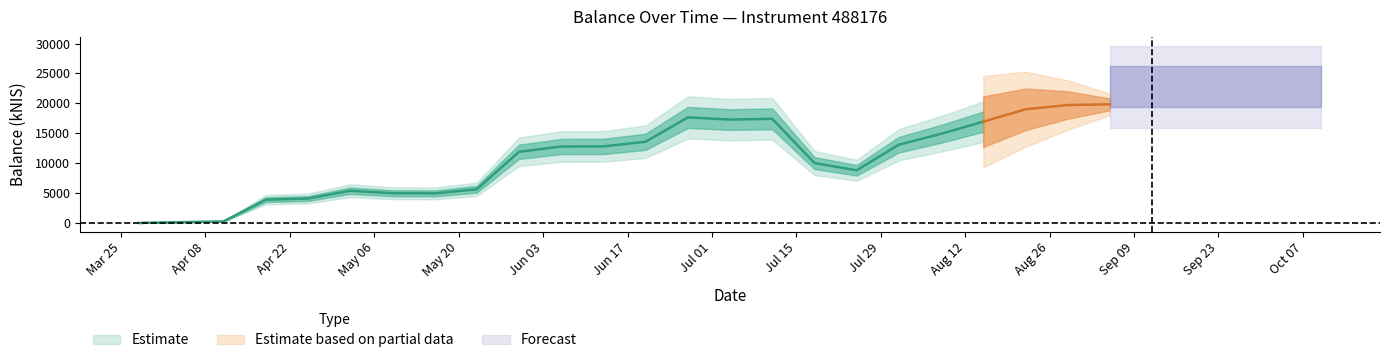

True or false: there are more than 1 points higher than both neighbors.

True